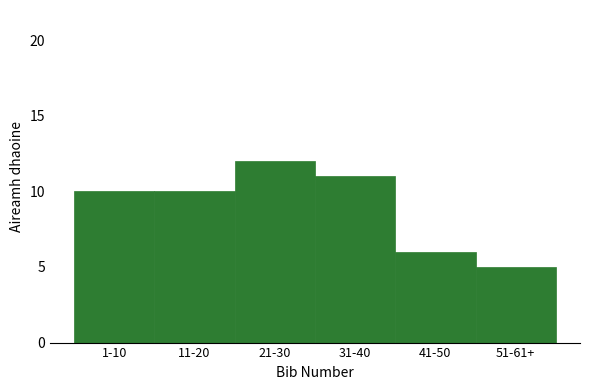

Reading left to right, extract all data points from this chart.

10	10	12	11	6	5